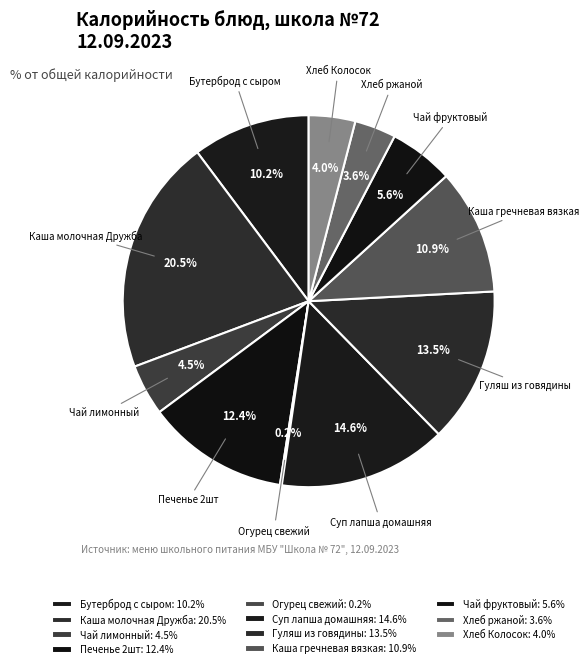

Combined, do Бутерброд с сыром and Гуляш из говядины account for over 50%?

No